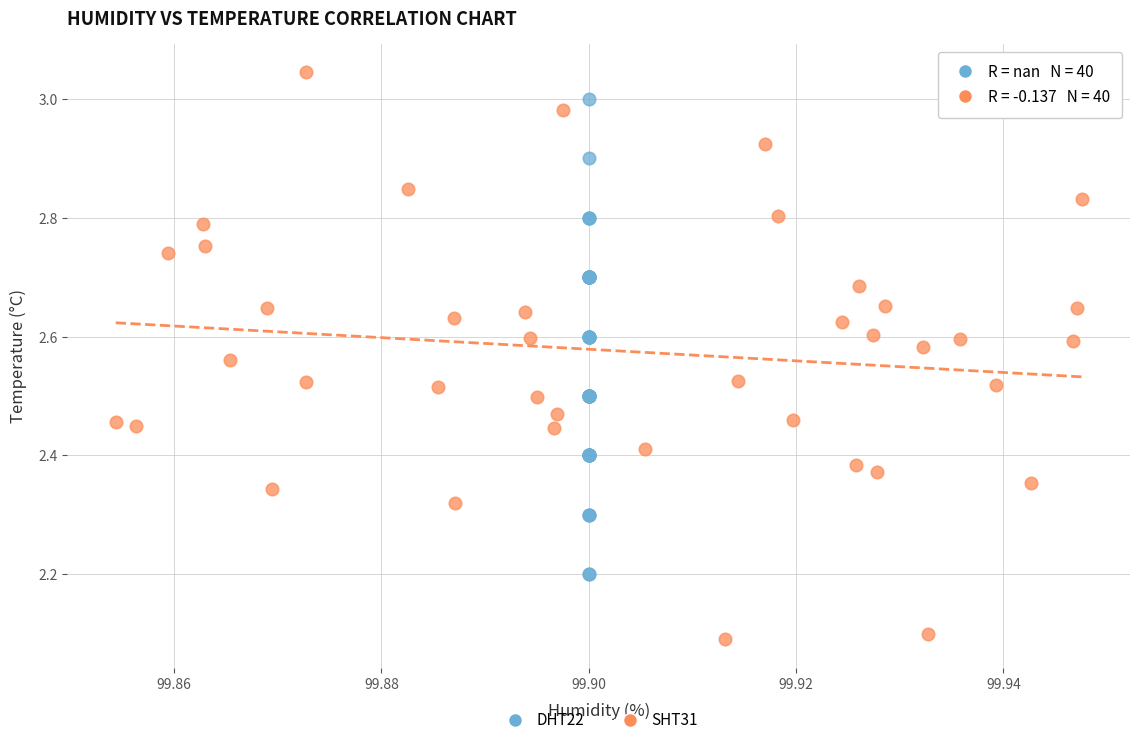

Which series contains the highest Y value?

SHT31